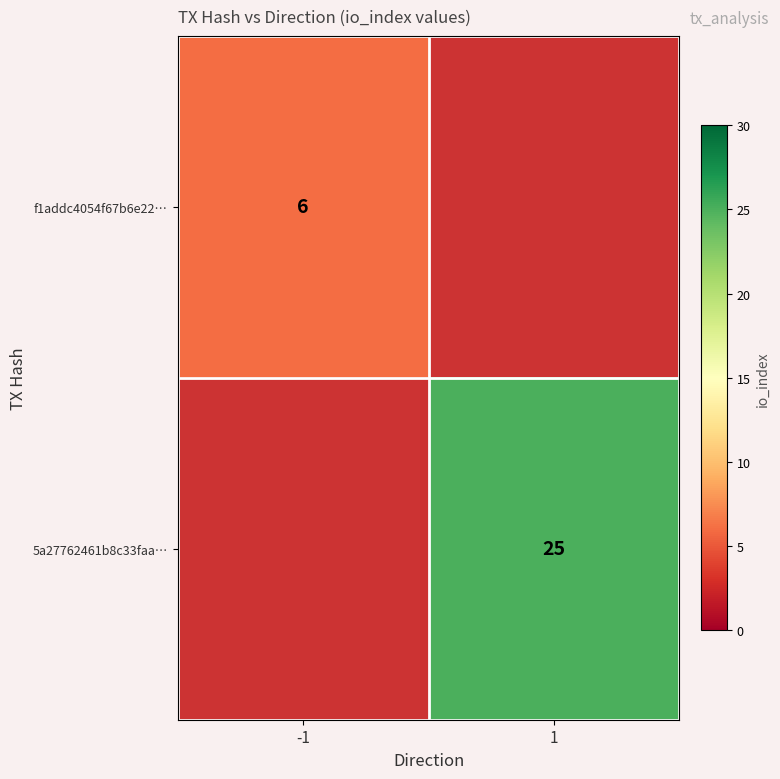

The value of f1addc4054f67b6e22… at -1 is 9. True or false?

False